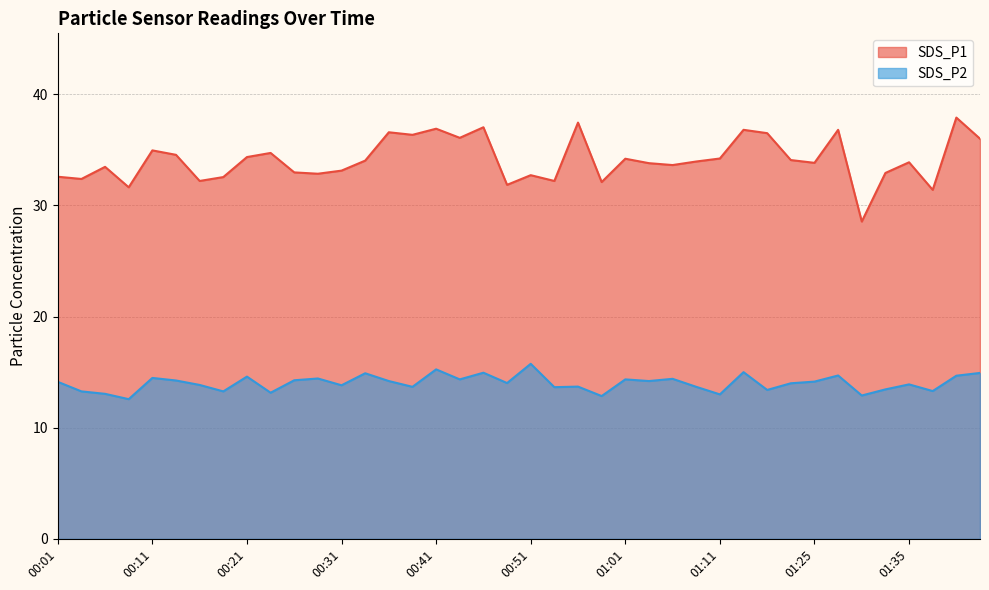

What position from the left is 00:51?

21